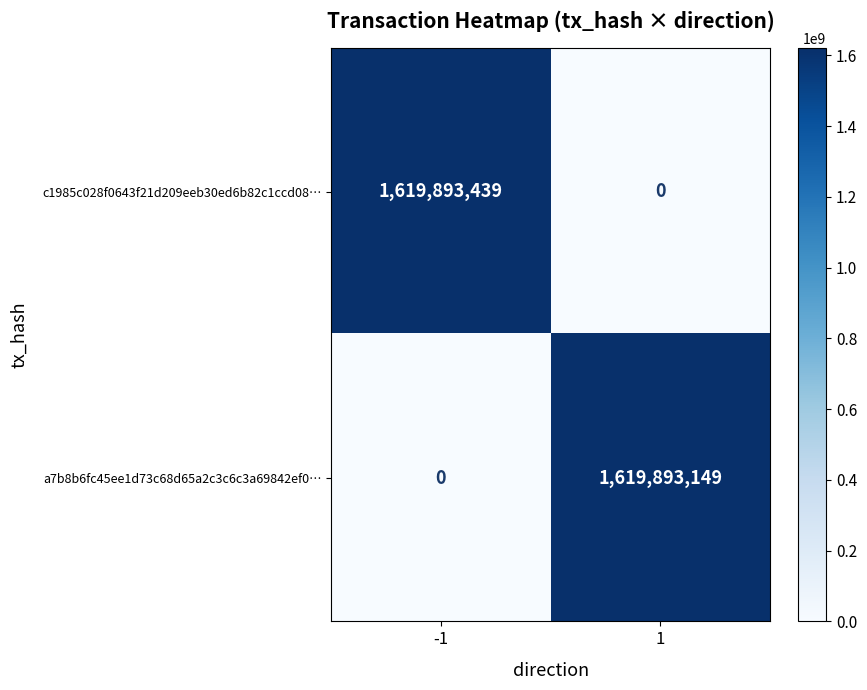

Which series has the largest total across all categories?

c1985c028f0643f21d209eeb30ed6b82c1ccd08…